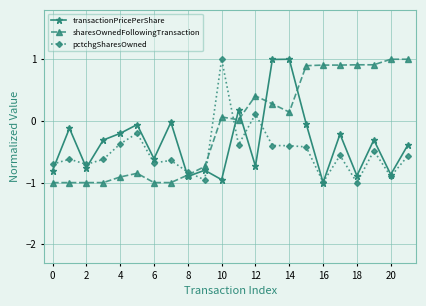

List the series in order of their overall mean, highest first.

sharesOwnedFollowingTransaction, transactionPricePerShare, pctchgSharesOwned